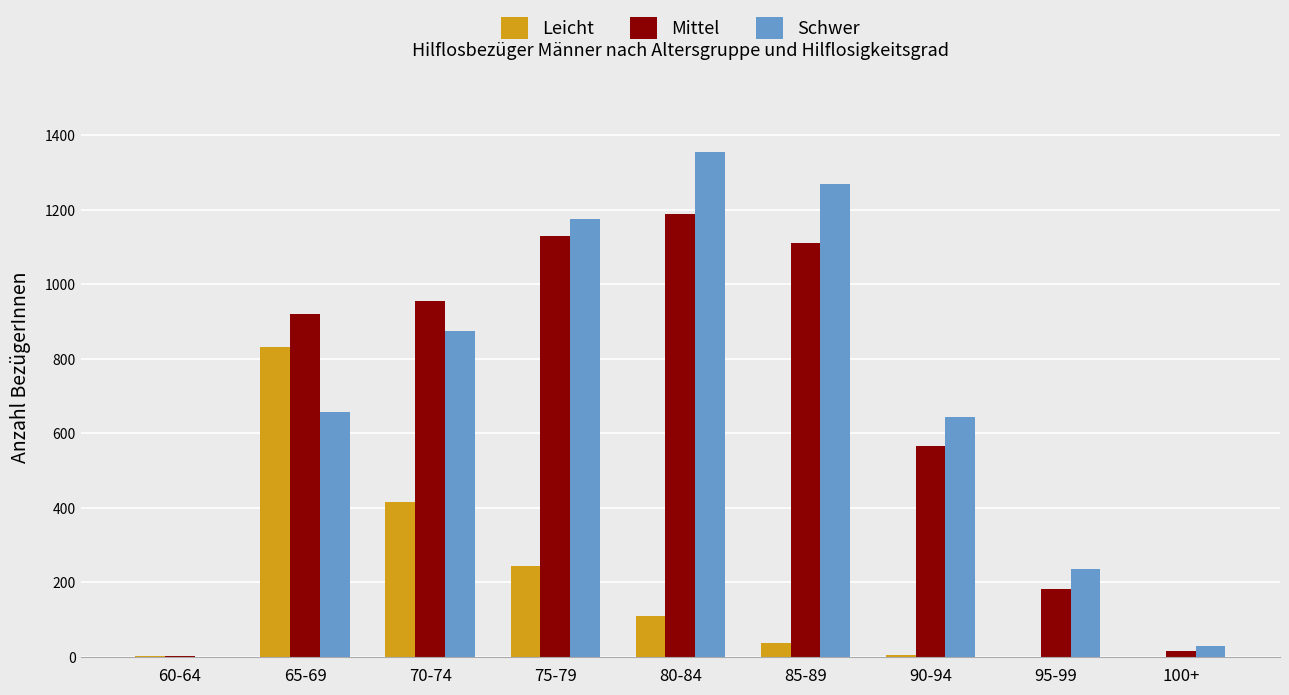

True or false: Leicht has a value of 290 at 70-74.

False